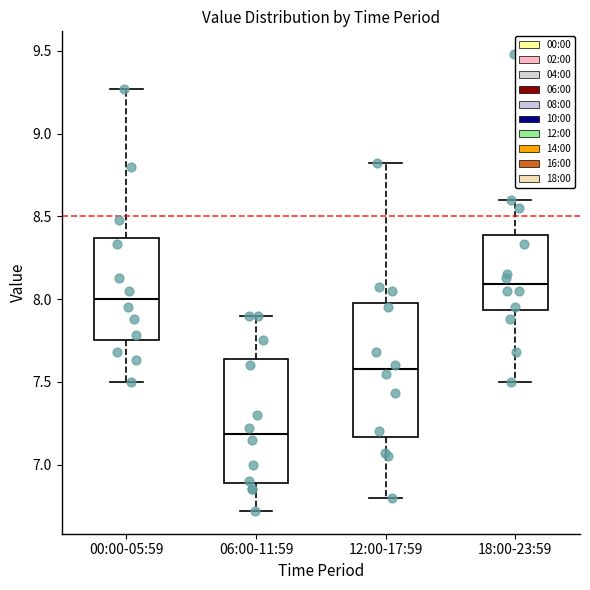

Where does the median line of the box for 18:00-23:59 sit on the y-axis? The values are not printed on the chart, so give them approximately, as read against the axis.

8.10